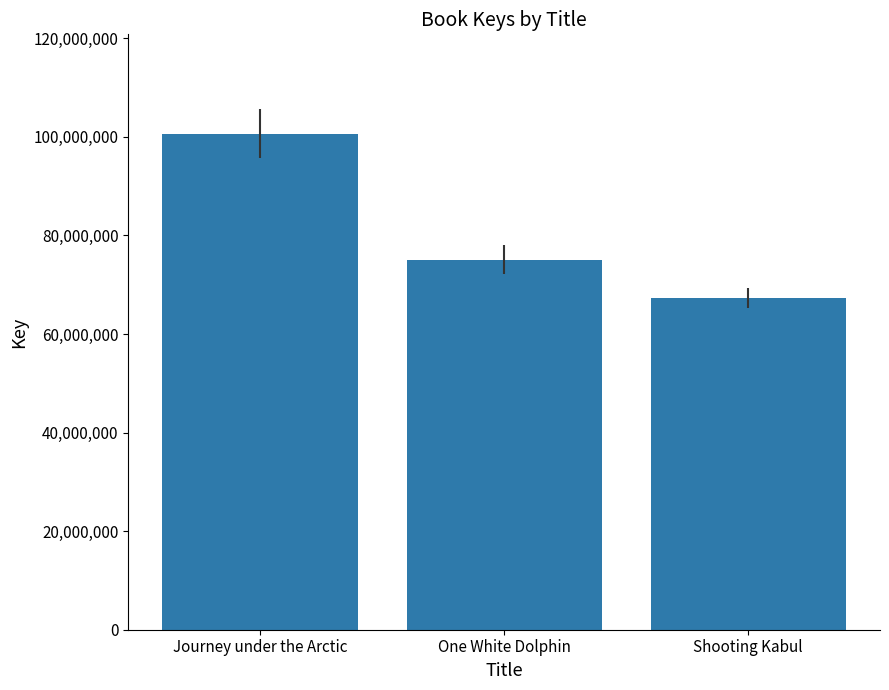

Where does the data first go above 75096019?

Journey under the Arctic